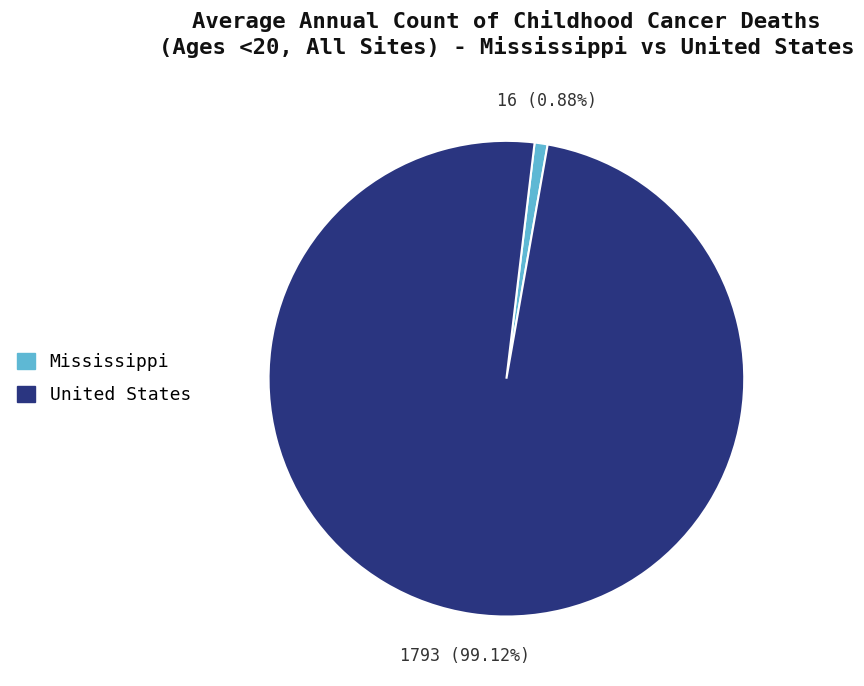

To the nearest percent, what is the combined percentage of United States and Mississippi?

100%